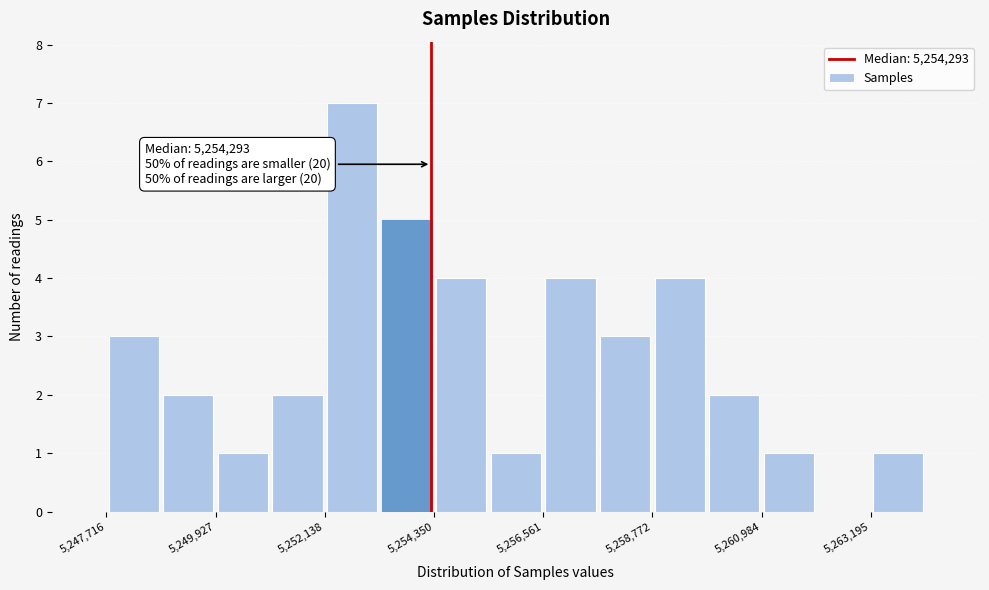

Around what value on the x-axis is the tallest bar? Give the approximate position of its centre, as read against the axis.

5252500